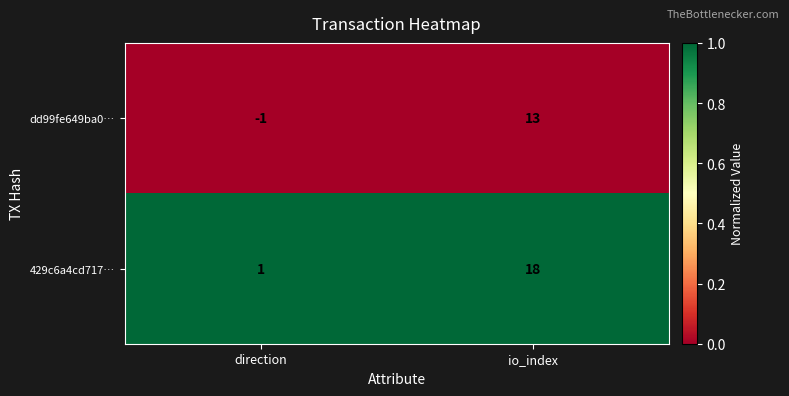

True or false: 429c6a4cd717… has a value of 18 at io_index.

True